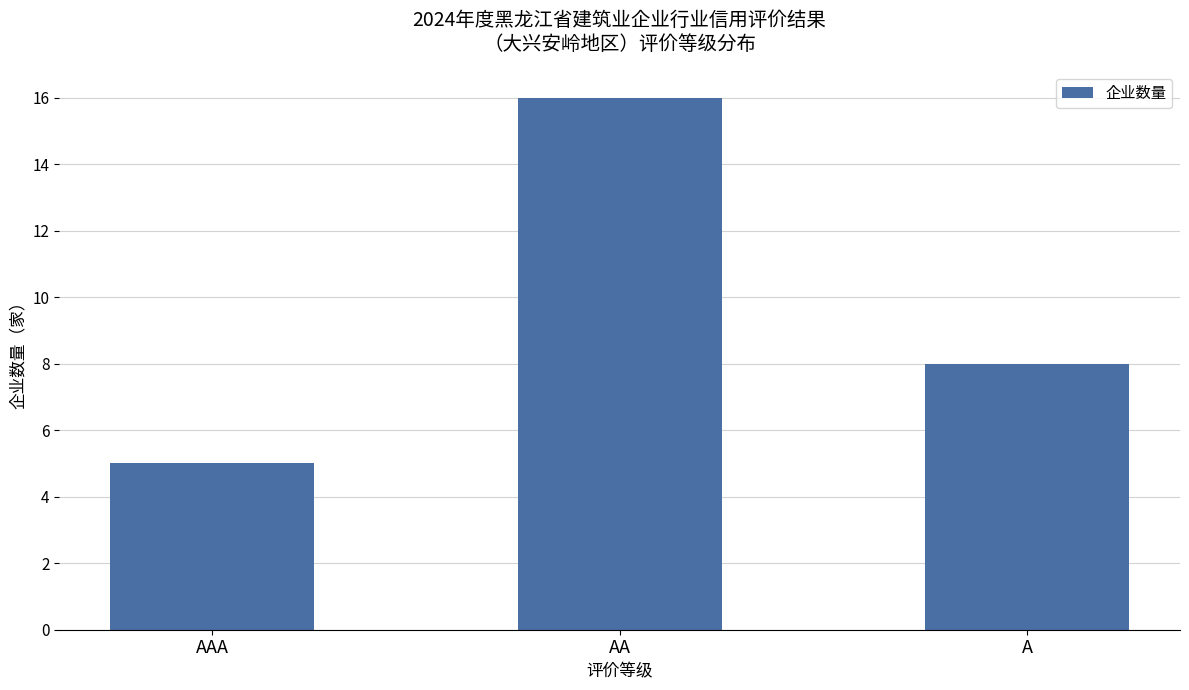

What is the label of the 1st bar from the left?

AAA